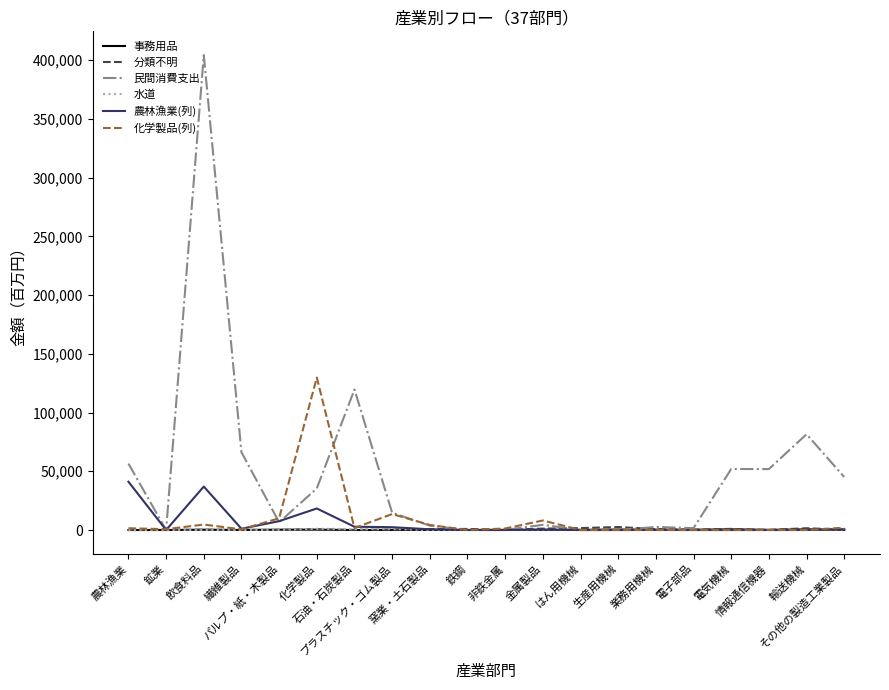

The value of 民間消費支出 at 化学製品 is 59587. True or false?

False